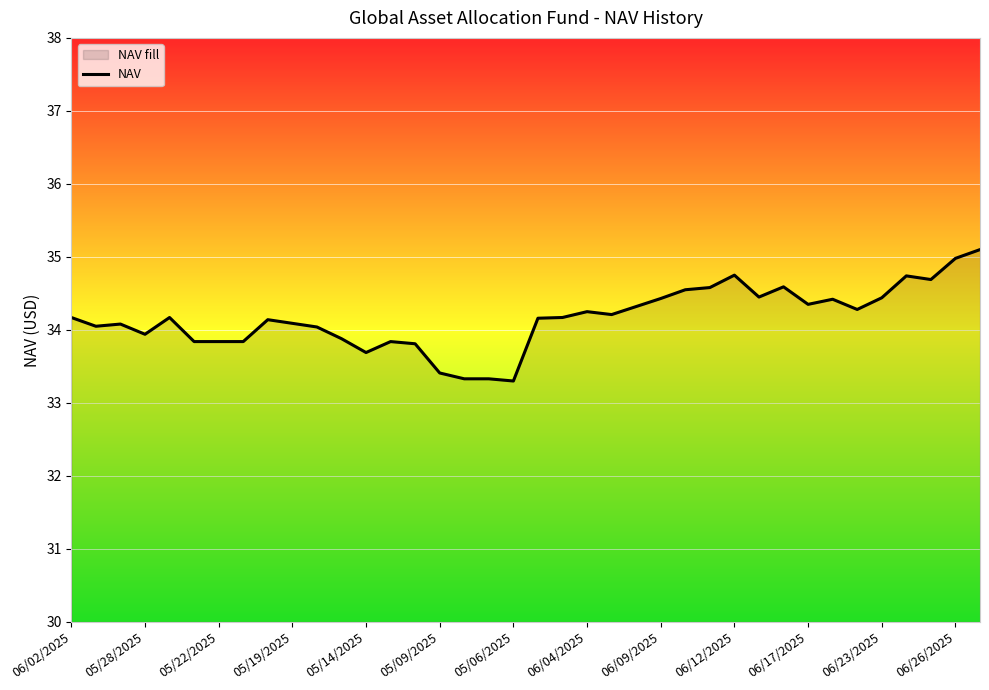

What is the smallest value displayed?

33.3